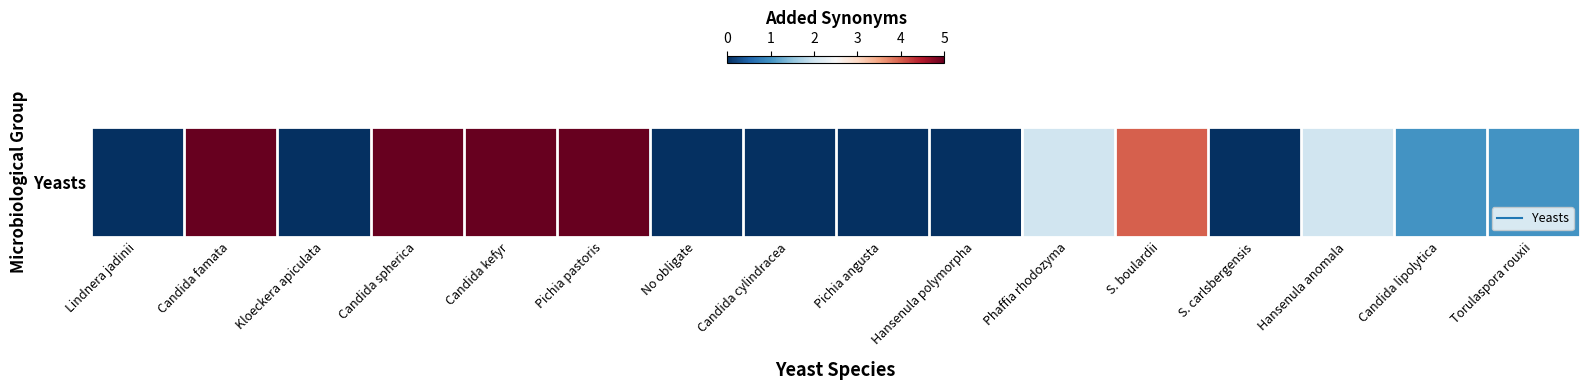

Which category has the highest value across all series?

Candida famata